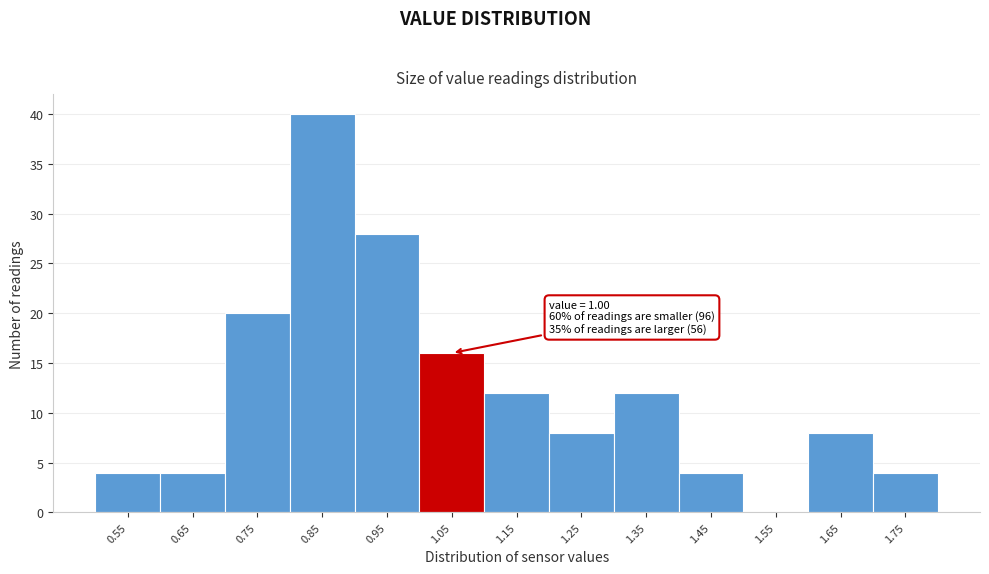

Over which range of the x-axis is the bar tallest?

0.8 to 0.9